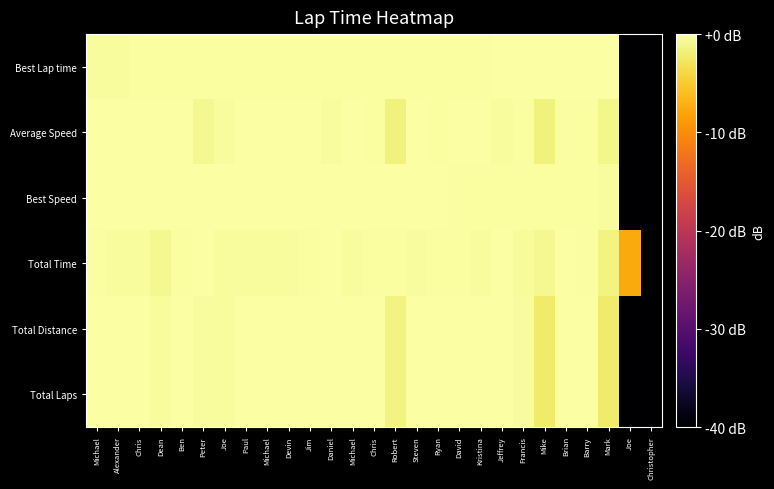

Reading left to right, list all the values displayed in this chart.

Best Lap time: Michael=-0.4	Alexander=-0.3	Chris=-0.3	Dean=-0.3	Ben=-0.3	Peter=-0.3	Joe=-0.3	Paul=-0.3	Michael=-0.3	Devin=-0.3	Jim=-0.3	Daniel=-0.3	Michael=-0.3	Chris=-0.2	Robert=-0.2	Steven=-0.2	Ryan=-0.2	David=-0.2	Kristina=-0.2	Jeffrey=-0.1	Francis=-0.1	Mike=-0.1	Brian=-0.1	Barry=-0.1	Mark=0.0	Joe=-40.0	Christopher=-40.0
Average Speed: Michael=-0.1	Alexander=-0.1	Chris=-0.0	Dean=-0.0	Ben=-0.1	Peter=-0.8	Joe=-0.4	Paul=-0.0	Michael=-0.0	Devin=-0.1	Jim=-0.1	Daniel=-0.4	Michael=0.0	Chris=-0.2	Robert=-1.7	Steven=-0.0	Ryan=-0.2	David=-0.1	Kristina=-0.0	Jeffrey=-0.3	Francis=-0.3	Mike=-1.7	Brian=-0.3	Barry=-0.2	Mark=-1.2	Joe=-40.0	Christopher=-40.0
Best Speed: Michael=0.0	Alexander=-0.0	Chris=-0.1	Dean=-0.1	Ben=-0.1	Peter=-0.1	Joe=-0.1	Paul=-0.1	Michael=-0.1	Devin=-0.1	Jim=-0.1	Daniel=-0.1	Michael=-0.1	Chris=-0.1	Robert=-0.1	Steven=-0.2	Ryan=-0.2	David=-0.2	Kristina=-0.2	Jeffrey=-0.2	Francis=-0.2	Mike=-0.2	Brian=-0.2	Barry=-0.3	Mark=-0.4	Joe=-40.0	Christopher=-40.0
Total Time: Michael=-0.3	Alexander=-0.3	Chris=-0.4	Dean=-0.8	Ben=-0.3	Peter=0.0	Joe=-0.4	Paul=-0.4	Michael=-0.4	Devin=-0.3	Jim=-0.3	Daniel=-0.0	Michael=-0.4	Chris=-0.2	Robert=-0.3	Steven=-0.4	Ryan=-0.2	David=-0.2	Kristina=-0.4	Jeffrey=-0.1	Francis=-0.5	Mike=-0.9	Brian=-0.1	Barry=-0.2	Mark=-1.4	Joe=-7.6	Christopher=-40.0
Total Distance: Michael=0.0	Alexander=0.0	Chris=0.0	Dean=-0.5	Ben=0.0	Peter=-0.5	Joe=-0.5	Paul=0.0	Michael=0.0	Devin=0.0	Jim=0.0	Daniel=0.0	Michael=0.0	Chris=0.0	Robert=-1.5	Steven=0.0	Ryan=0.0	David=0.0	Kristina=0.0	Jeffrey=0.0	Francis=-0.5	Mike=-2.2	Brian=0.0	Barry=0.0	Mark=-2.2	Joe=-40.0	Christopher=-40.0
Total Laps: Michael=0.0	Alexander=0.0	Chris=0.0	Dean=-0.5	Ben=0.0	Peter=-0.5	Joe=-0.5	Paul=0.0	Michael=0.0	Devin=0.0	Jim=0.0	Daniel=0.0	Michael=0.0	Chris=0.0	Robert=-1.5	Steven=0.0	Ryan=0.0	David=0.0	Kristina=0.0	Jeffrey=0.0	Francis=-0.5	Mike=-2.2	Brian=0.0	Barry=0.0	Mark=-2.2	Joe=-40.0	Christopher=-40.0